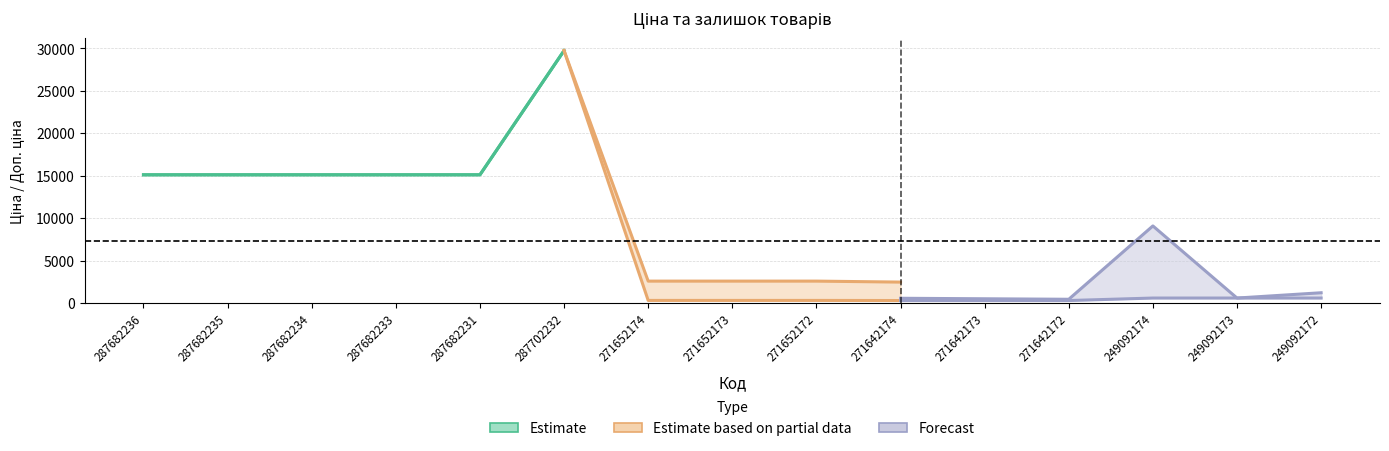

Where does the Доп. ціна series first go above 2598?

287682236